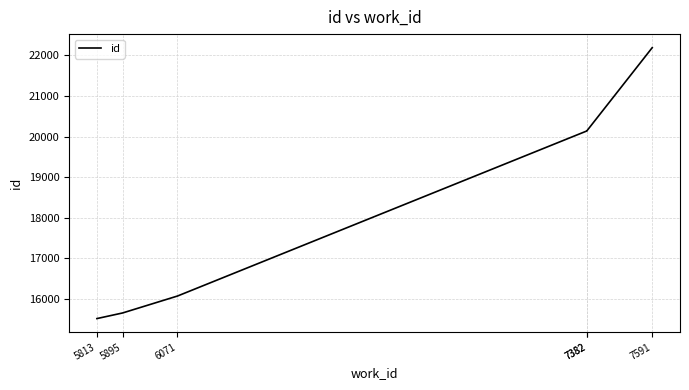

Reading right to left, list all the values displayed in this chart.

7591=22193	7382=20145	7382=20141	6071=16071	5895=15653	5813=15515